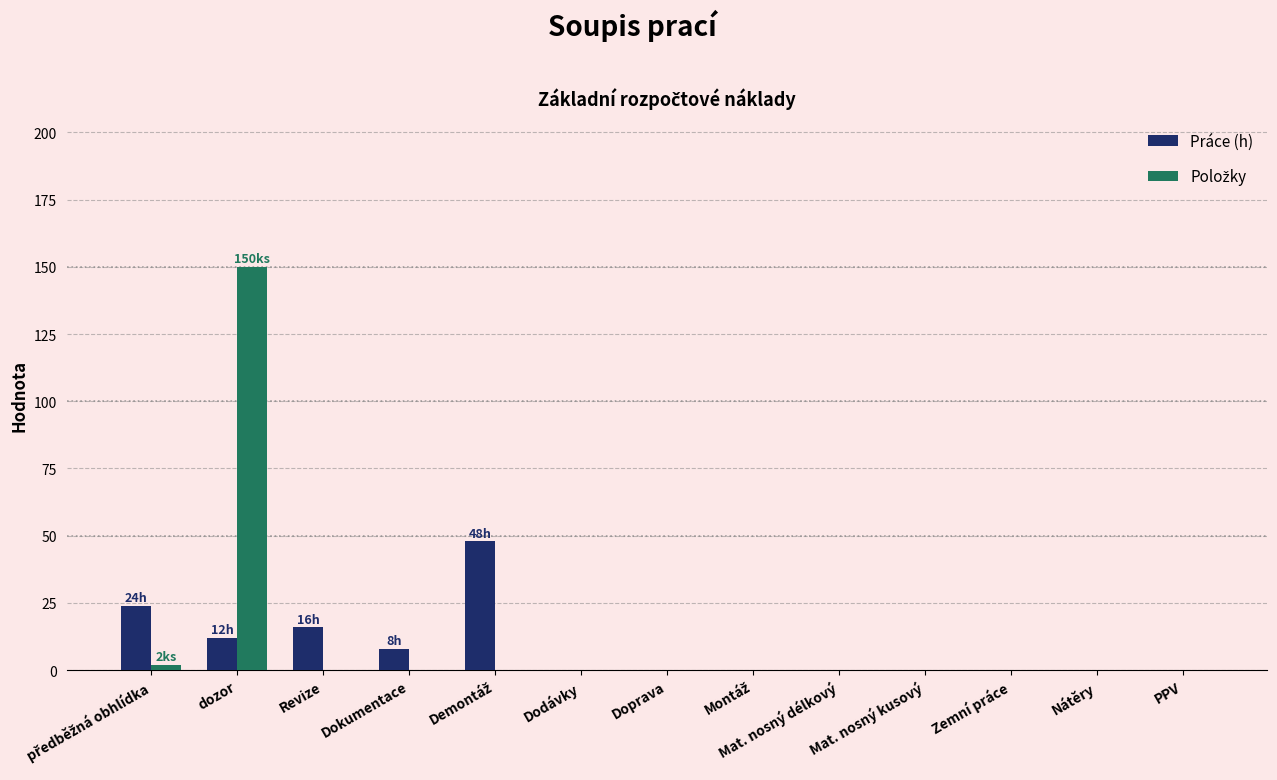

Is it true that Práce (h) equals 8 at Dokumentace?

True